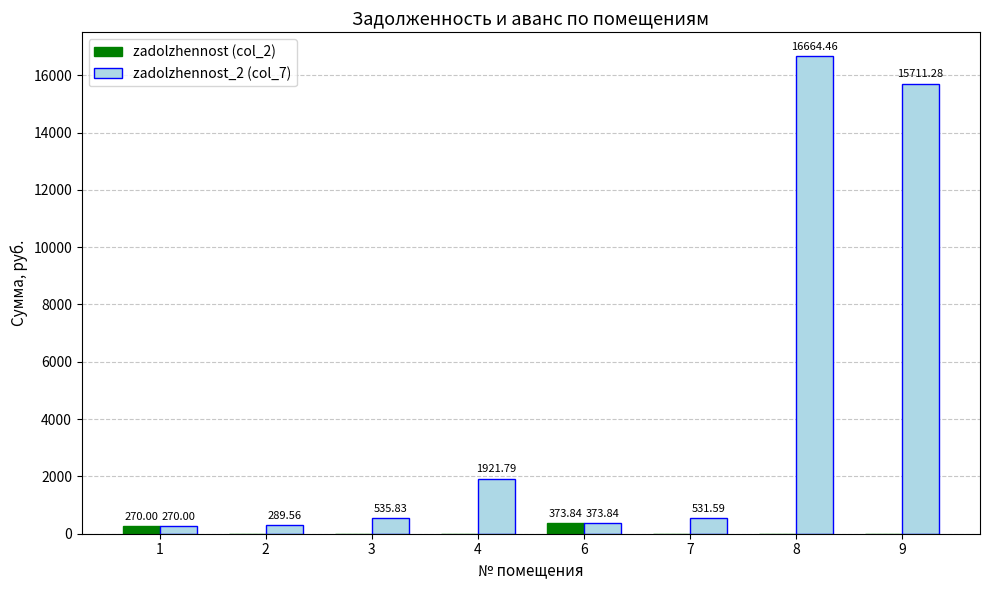

At which label is zadolzhennost (col_2) closest to 186?

1